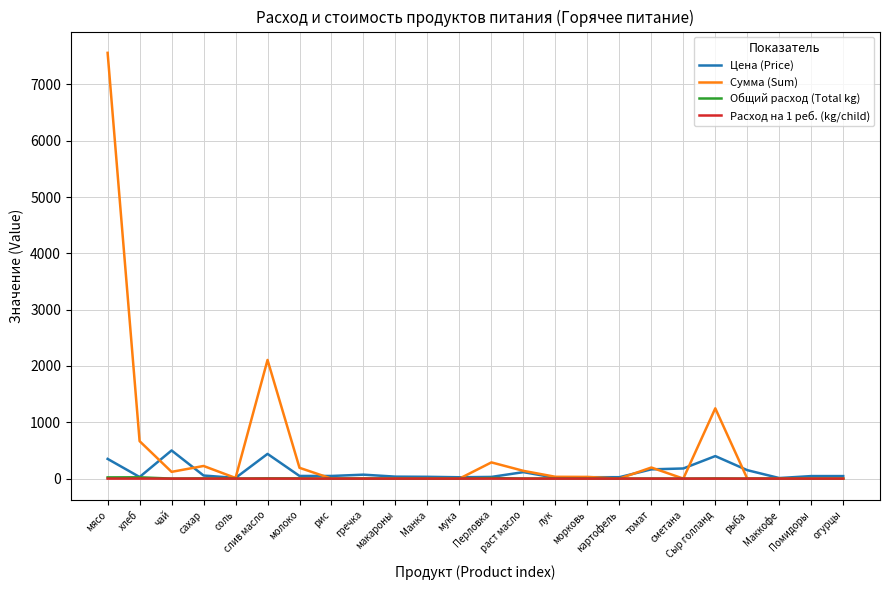

Which series has the widest spread of values?

Сумма (Sum)